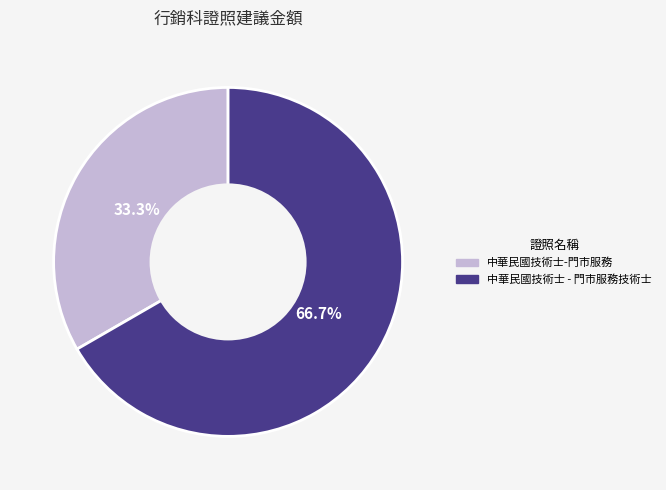

Which slice represents more than half of the pie?

中華民國技術士 - 門市服務技術士